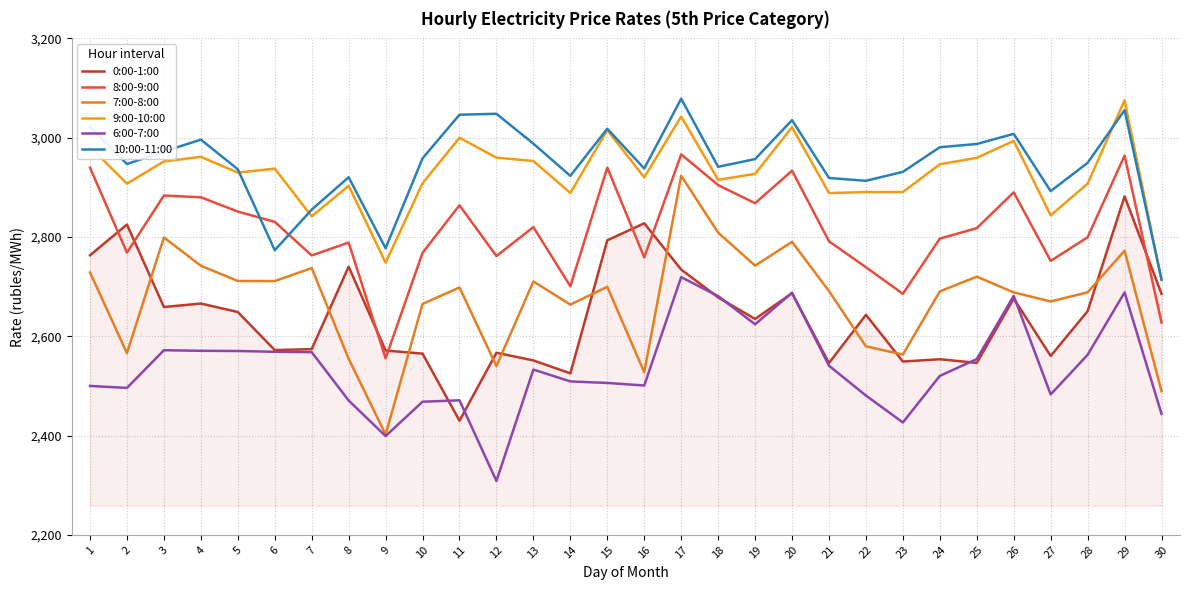

Reading right to left, transcribe all the data shown in this chart.

0:00-1:00: 30=2685.3	29=2881.8	28=2650.6	27=2560.4	26=2675.9	25=2546.4	24=2553.7	23=2549.1	22=2643.1	21=2546.1	20=2686.7	19=2634.9	18=2678.3	17=2734.3	16=2827.5	15=2793.3	14=2525.3	13=2551.3	12=2566.8	11=2429.9	10=2565.0	9=2571.2	8=2740.2	7=2574.1	6=2572.1	5=2648.8	4=2665.9	3=2658.9	2=2825.0	1=2763.1
8:00-9:00: 30=2627.6	29=2963.9	28=2799.4	27=2751.8	26=2889.9	25=2817.8	24=2796.7	23=2685.4	22=2739.0	21=2791.3	20=2933.5	19=2868.0	18=2904.5	17=2966.3	16=2758.8	15=2939.8	14=2700.7	13=2819.9	12=2761.5	11=2863.9	10=2768.0	9=2555.4	8=2788.8	7=2762.8	6=2830.4	5=2851.2	4=2880.0	3=2883.5	2=2768.5	1=2939.5
7:00-8:00: 30=2489.4	29=2772.3	28=2688.5	27=2670.1	26=2688.4	25=2720.1	24=2690.3	23=2563.2	22=2579.6	21=2691.0	20=2790.2	19=2742.2	18=2808.8	17=2923.3	16=2527.5	15=2699.6	14=2663.8	13=2710.4	12=2539.8	11=2698.3	10=2665.1	9=2402.1	8=2554.5	7=2737.3	6=2711.1	5=2711.4	4=2742.0	3=2799.0	2=2565.9	1=2728.5
9:00-10:00: 30=2713.3	29=3075.3	28=2907.4	27=2843.5	26=2993.6	25=2959.4	24=2946.5	23=2890.5	22=2890.5	21=2888.5	20=3021.2	19=2927.2	18=2915.0	17=3042.6	16=2920.1	15=3015.3	14=2888.7	13=2953.0	12=2959.8	11=2999.8	10=2908.3	9=2748.2	8=2903.2	7=2841.5	6=2937.7	5=2929.6	4=2961.4	3=2952.0	2=2907.4	1=2981.4
6:00-7:00: 30=2443.6	29=2688.3	28=2562.6	27=2482.7	26=2681.4	25=2554.1	24=2520.1	23=2426.3	22=2480.5	21=2540.7	20=2687.6	19=2624.1	18=2680.8	17=2719.1	16=2500.8	15=2505.9	14=2509.0	13=2532.8	12=2308.4	11=2470.9	10=2468.1	9=2398.9	8=2470.6	7=2568.0	6=2568.7	5=2570.3	4=2570.7	3=2571.9	2=2495.9	1=2499.9
10:00-11:00: 30=2714.2	29=3055.3	28=2949.3	27=2892.3	26=3007.7	25=2987.3	24=2980.8	23=2931.1	22=2913.2	21=2918.8	20=3035.4	19=2956.9	18=2941.3	17=3078.5	16=2937.9	15=3018.0	14=2923.2	13=2987.9	12=3048.1	11=3046.3	10=2958.4	9=2777.2	8=2920.3	7=2855.1	6=2773.2	5=2936.4	4=2996.1	3=2972.0	2=2946.9	1=3021.6